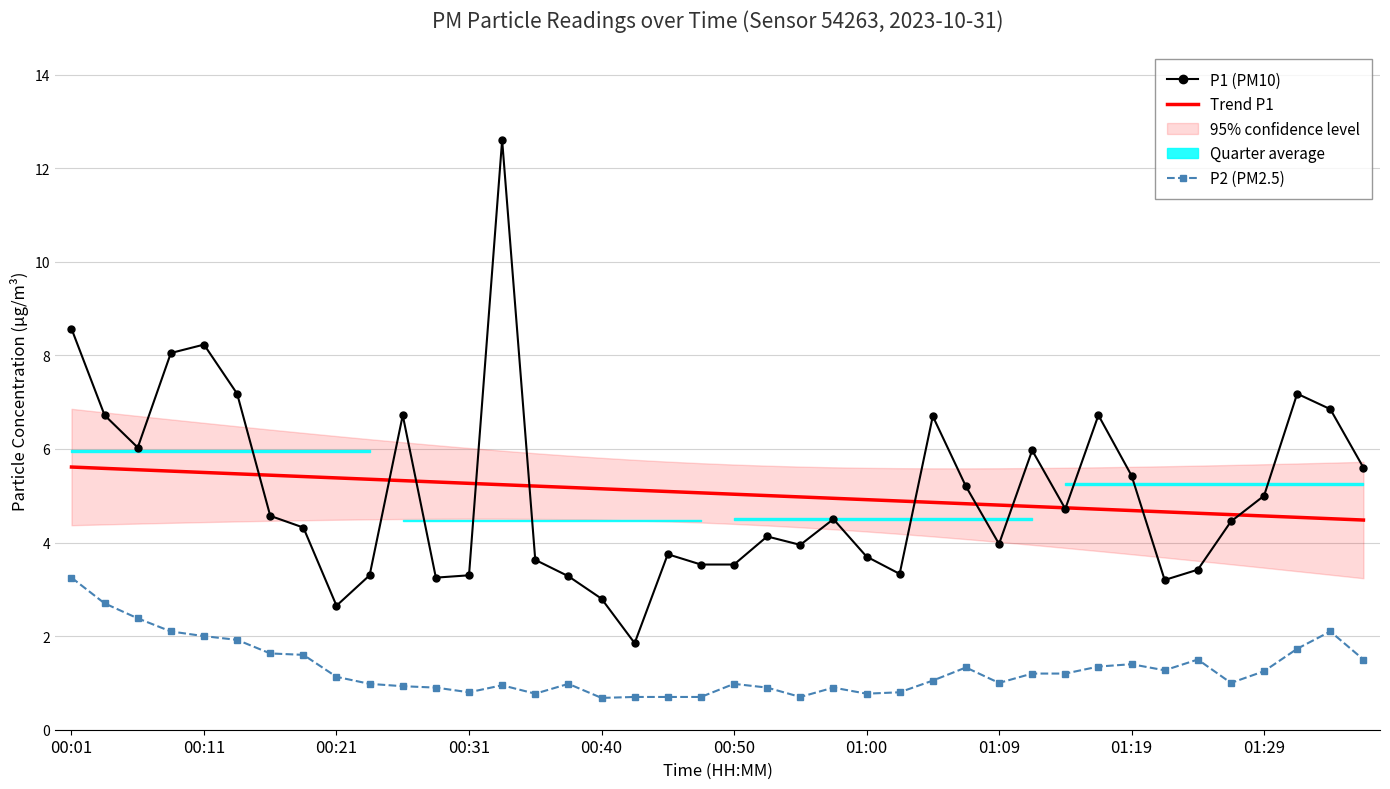

How many categories are shown in the chart?

40